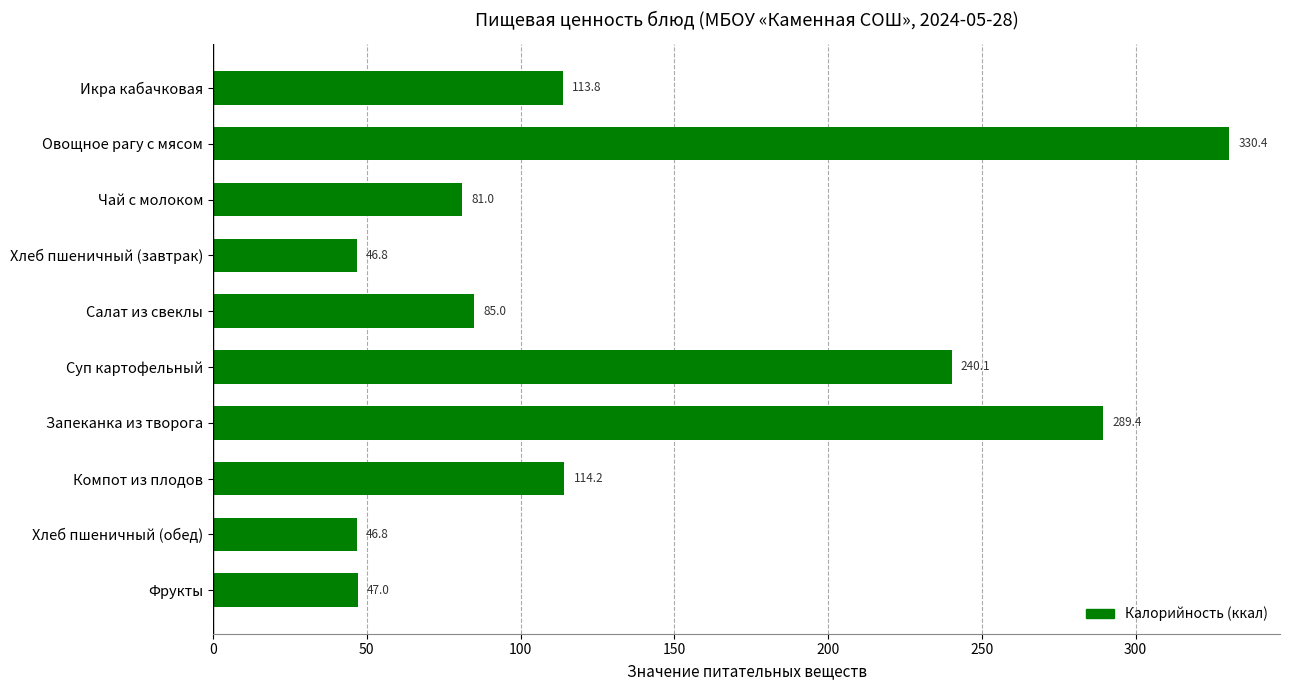

What is the change in value from Икра кабачковая to Чай с молоком?

-32.8